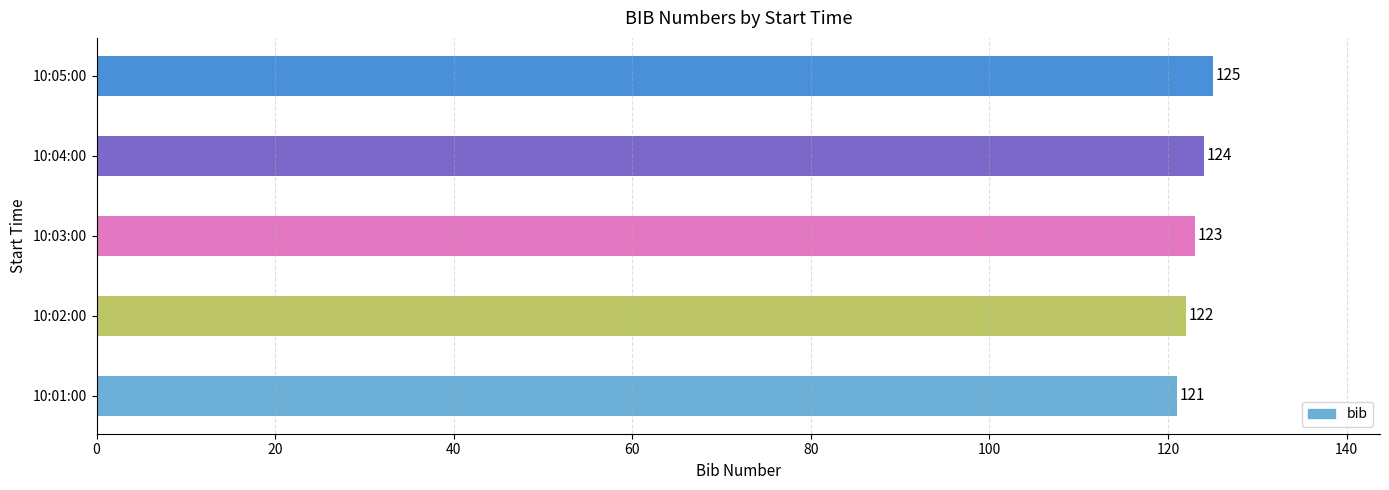

What is the ratio of the value at 10:02:00 to the value at 10:05:00?

1.0